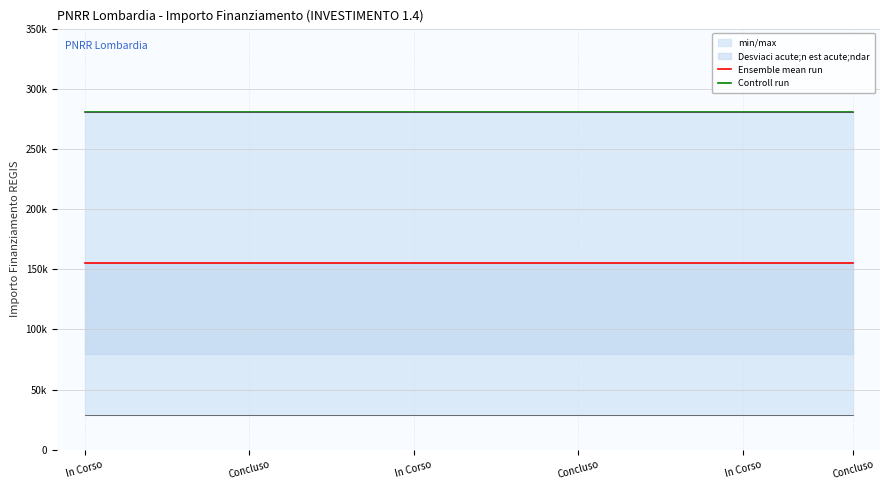

At which label is Controll run closest to 280932?

In Corso